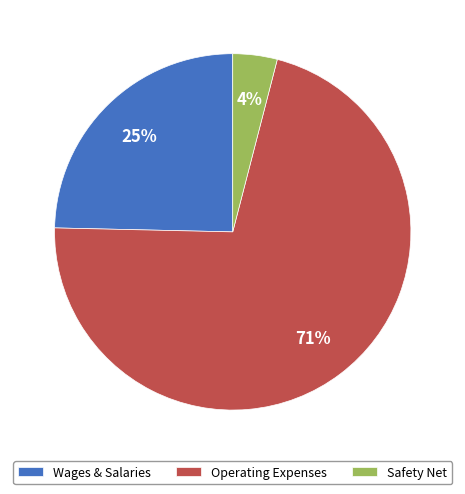

Do Wages & Salaries and Safety Net together represent more than half of the pie?

No